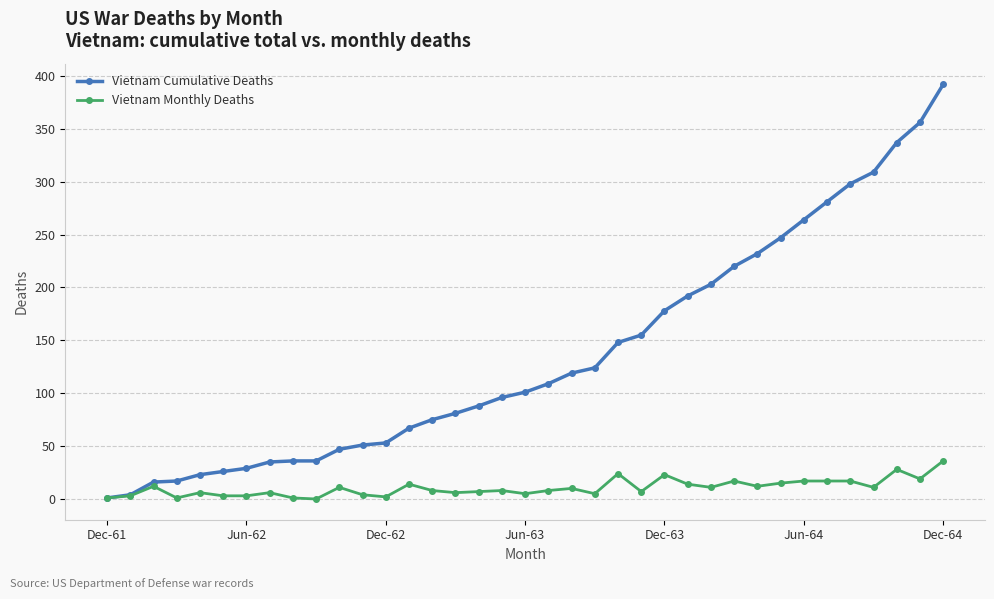

Which series has the widest spread of values?

Vietnam Cumulative Deaths